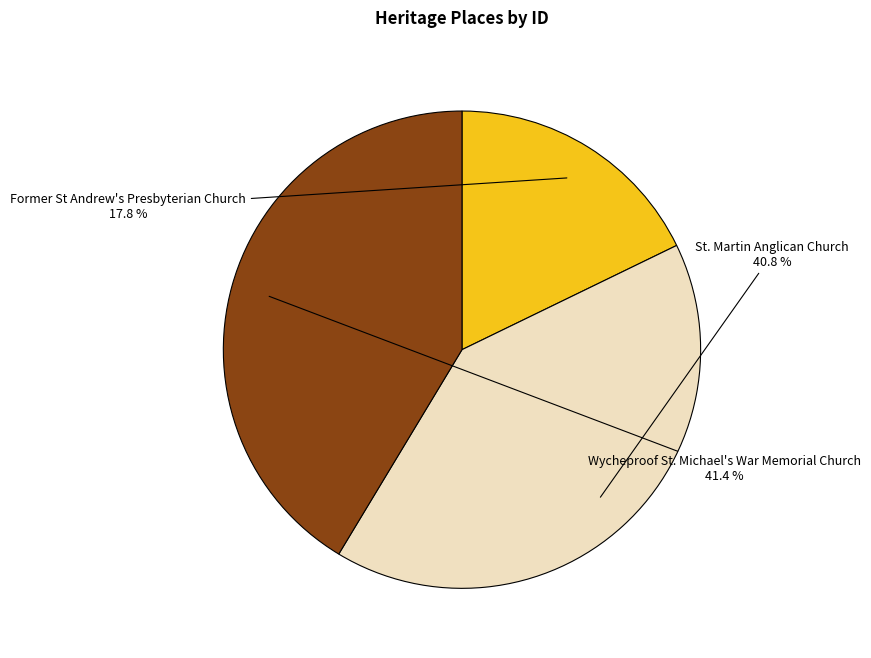

Is there any slice that represents more than half of the pie?

No